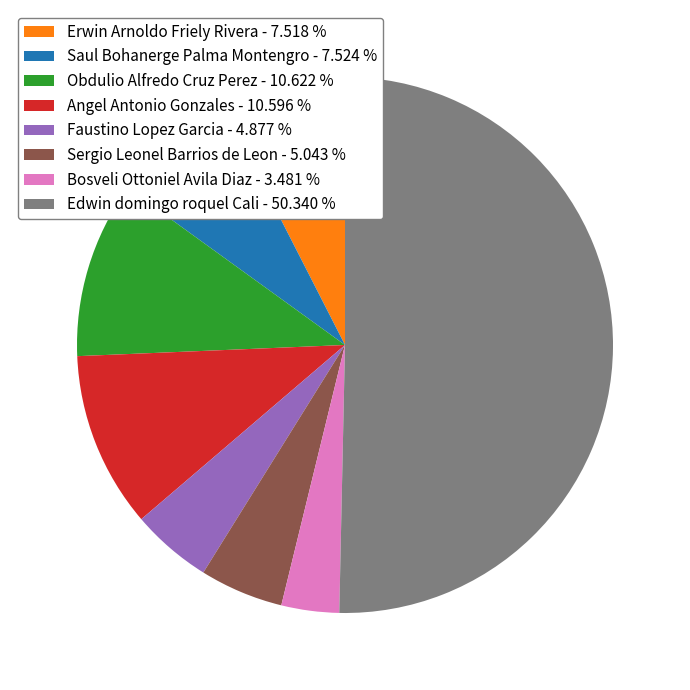

Do Obdulio Alfredo Cruz Perez - 10.622 % and Sergio Leonel Barrios de Leon - 5.043 % together represent more than half of the pie?

No